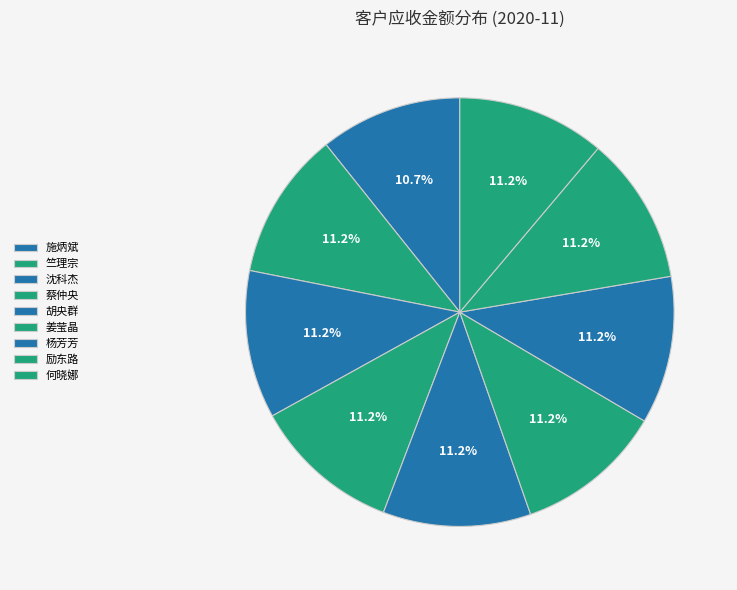

What is the ratio of the value at 竺理宗 to the value at 施炳斌?

1.0